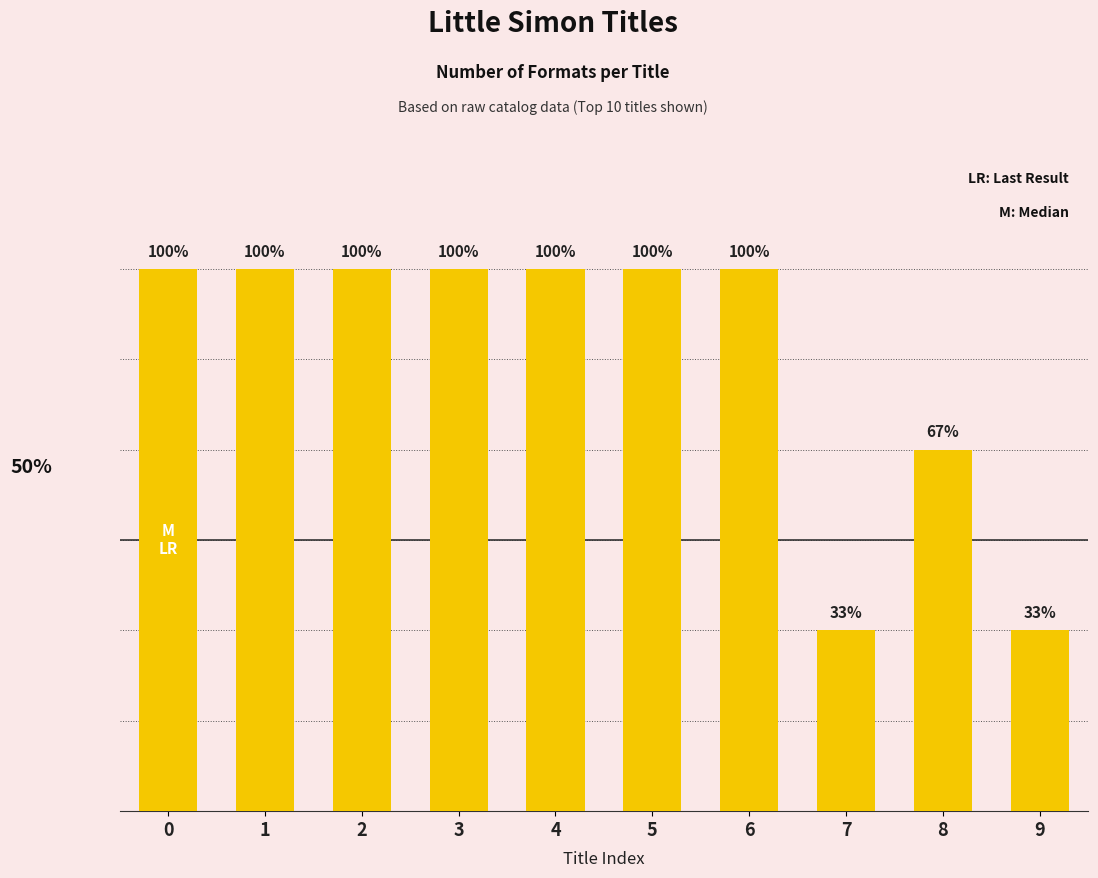

What is the difference between the values at 3 and 8?

1